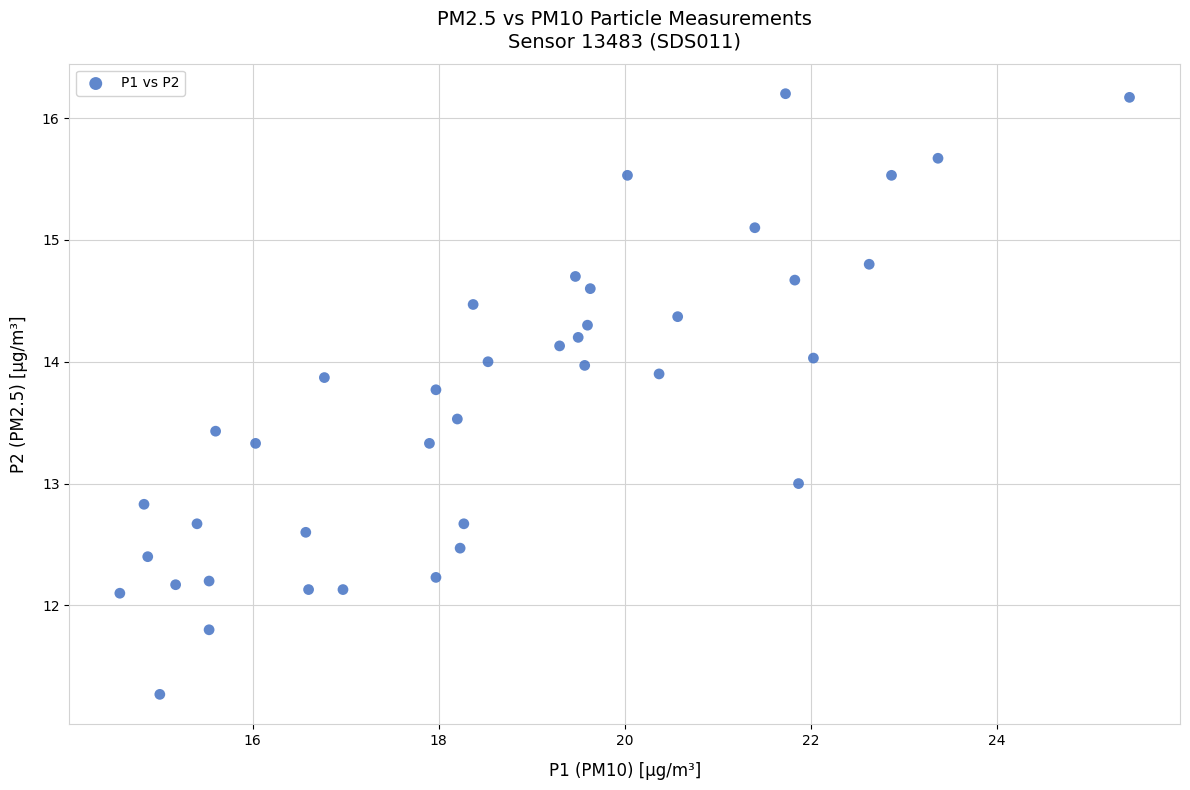

What is the range of X values (max minus min)?

10.9